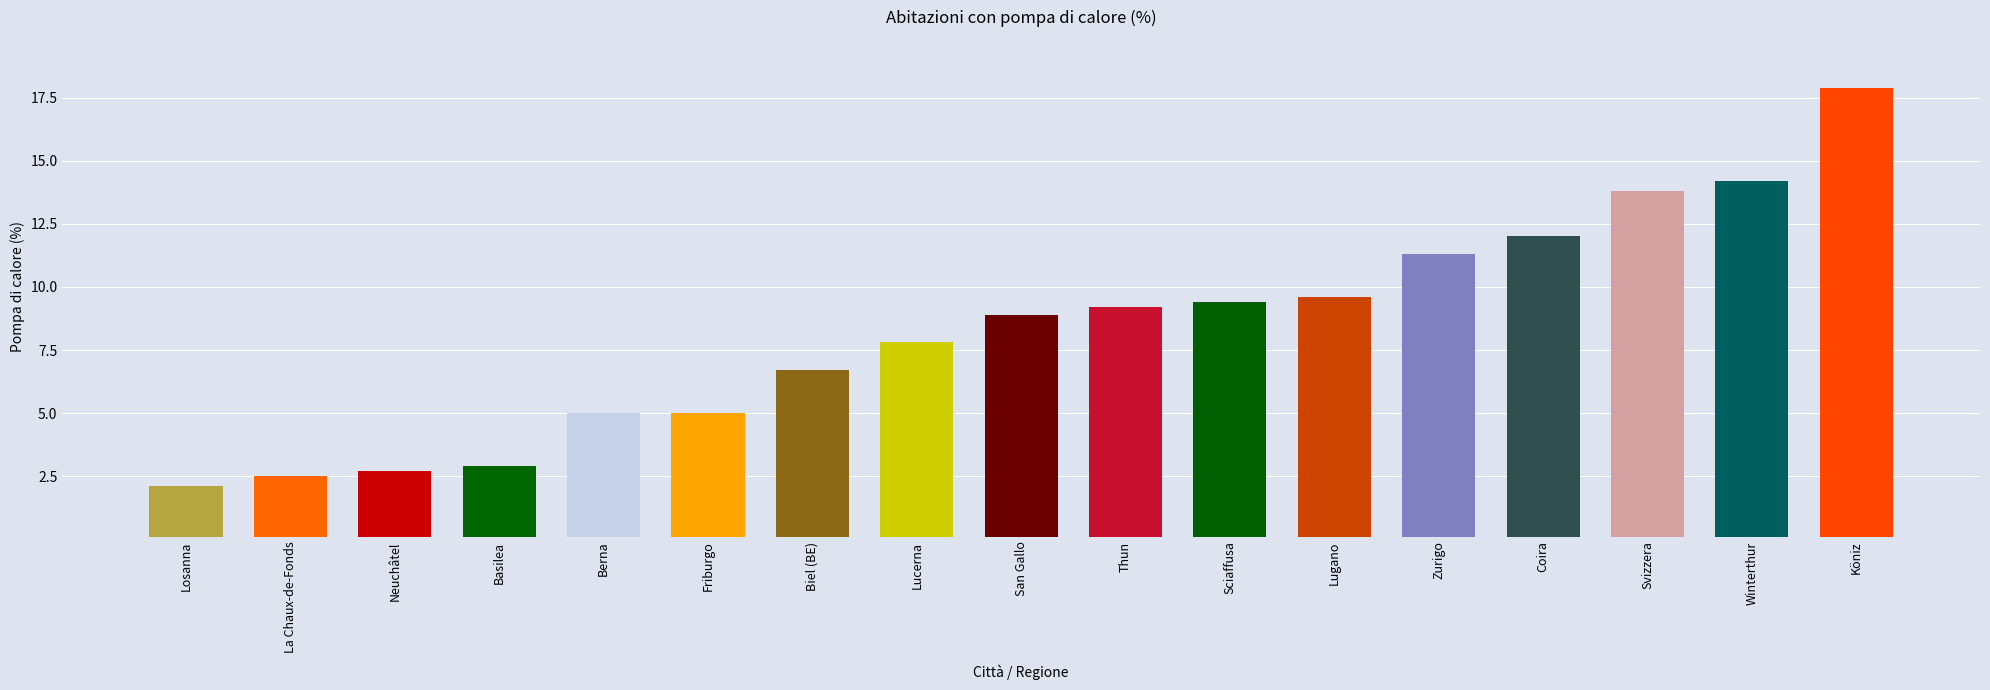

Is it true that the value at Basilea is 2.9?

True